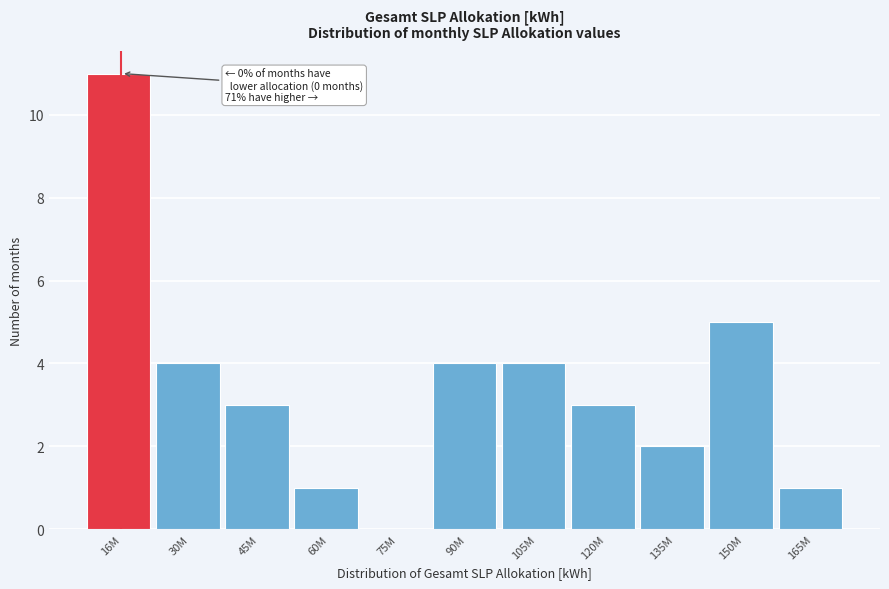

Reading left to right, what are all the values shown in this chart?

16M=11	30M=4	45M=3	60M=1	75M=0	90M=4	105M=4	120M=3	135M=2	150M=5	165M=1